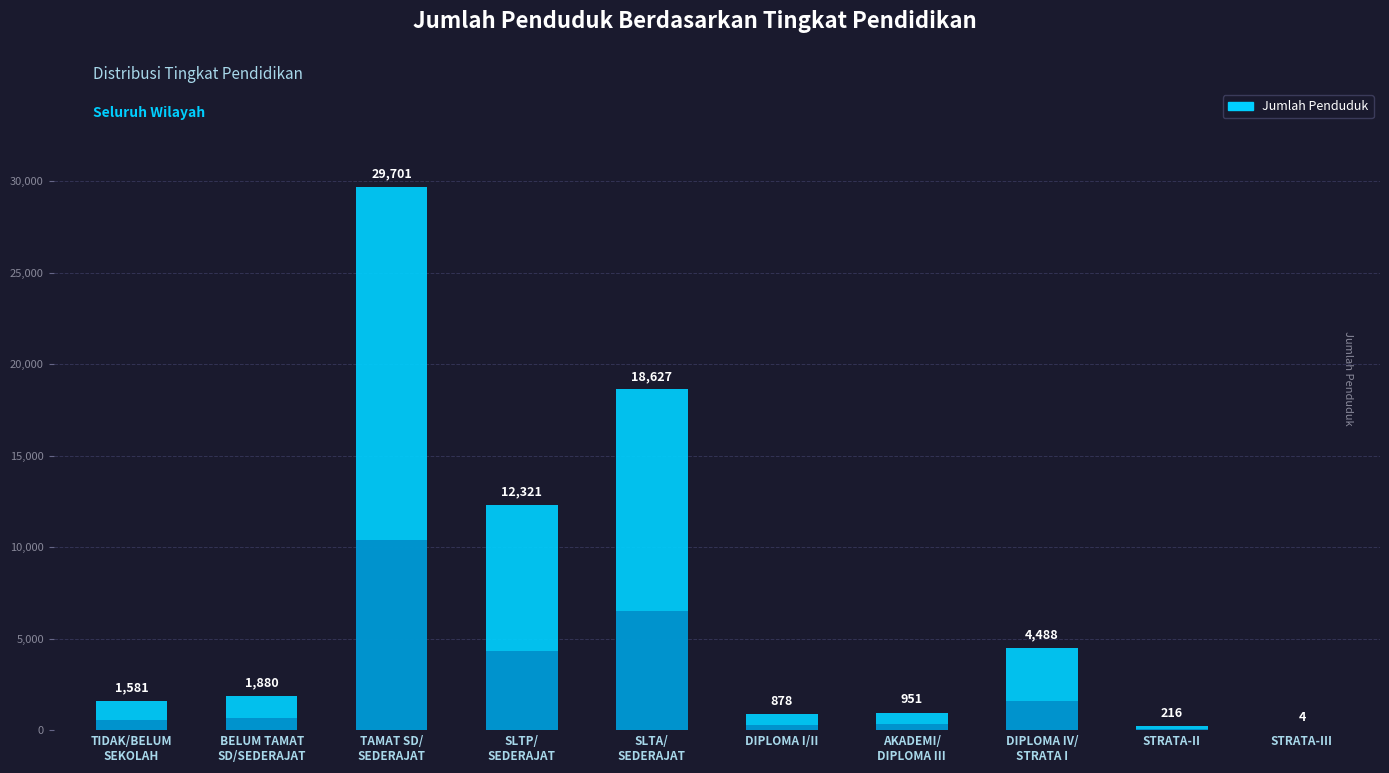

Reading left to right, list all the values displayed in this chart.

TIDAK/BELUM
SEKOLAH=1581	BELUM TAMAT
SD/SEDERAJAT=1880	TAMAT SD/
SEDERAJAT=29701	SLTP/
SEDERAJAT=12321	SLTA/
SEDERAJAT=18627	DIPLOMA I/II=878	AKADEMI/
DIPLOMA III=951	DIPLOMA IV/
STRATA I=4488	STRATA-II=216	STRATA-III=4